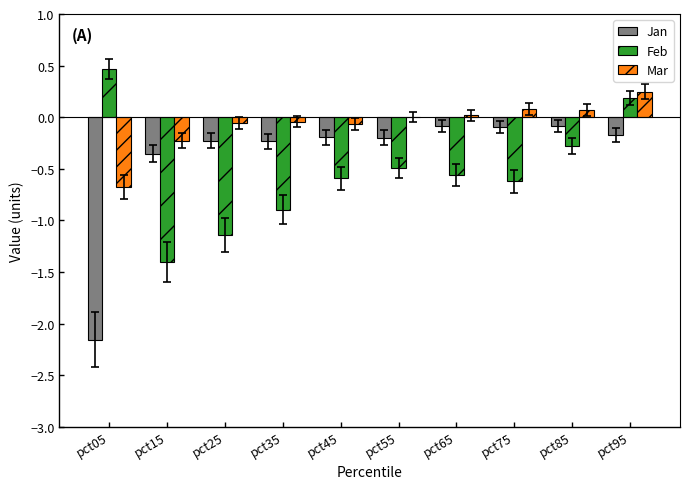

How many groups of bars are there?

10